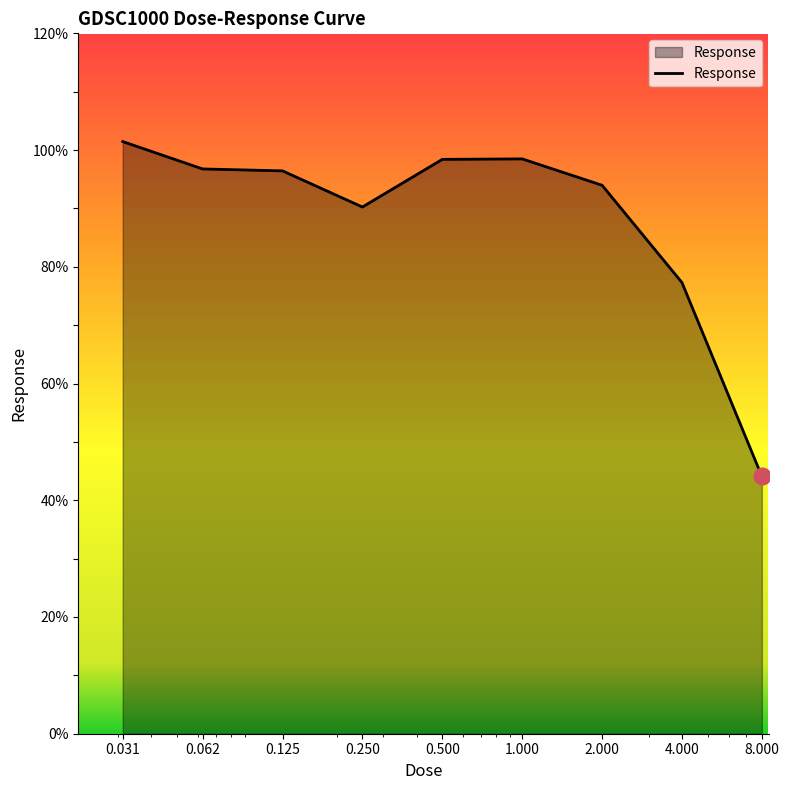

What is the maximum value shown in the chart?

101.5